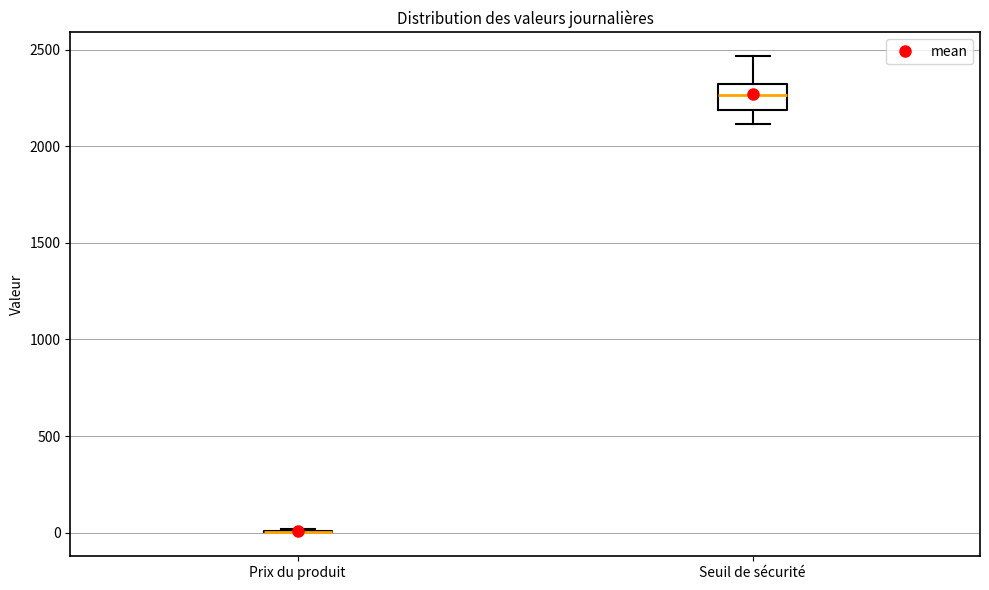

Where does the median line of the box for Seuil de sécurité sit on the y-axis? The values are not printed on the chart, so give them approximately, as read against the axis.

2250